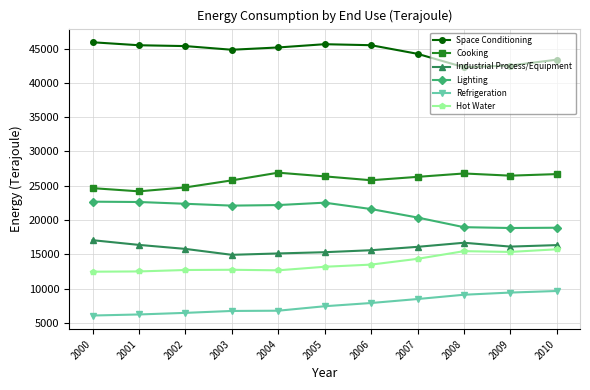

How many lines are shown in the chart?

6